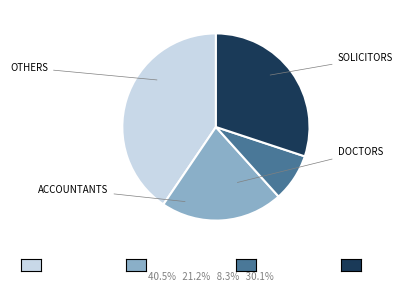

Is there any slice that represents more than half of the pie?

No